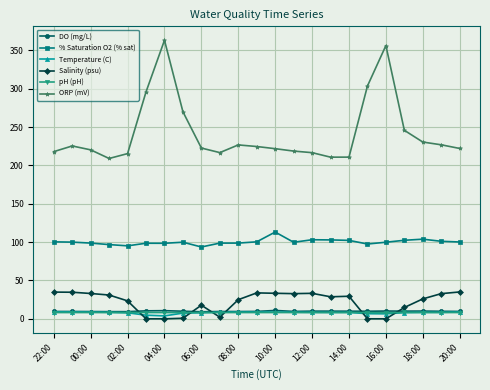

True or false: Salinity (psu) and ORP (mV) cross at least once.

False